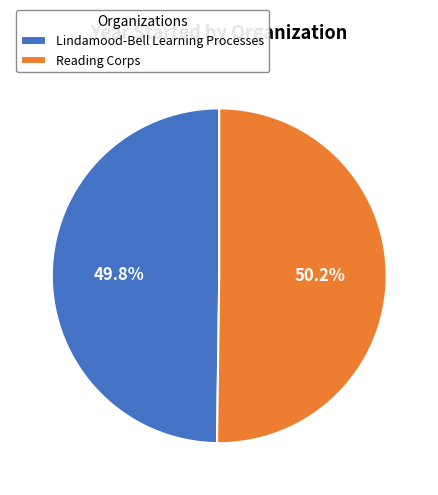

Is there a majority slice in this chart?

Yes